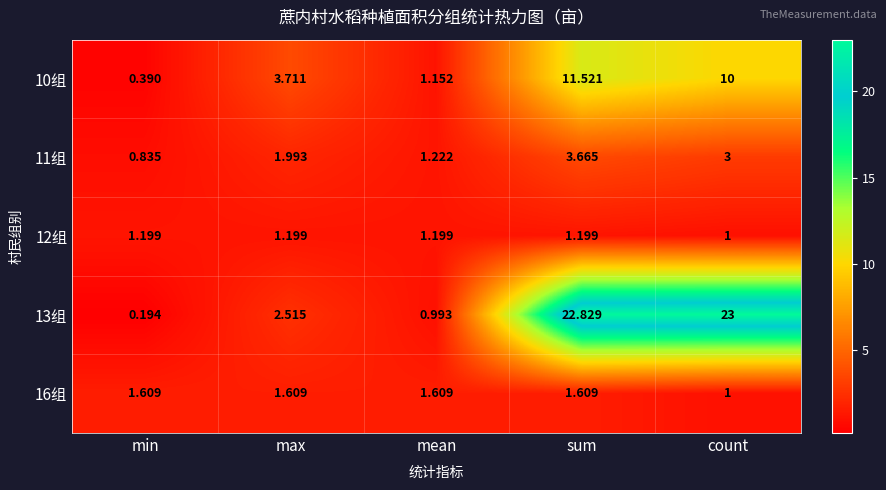

At how many categories does at least one series exceed 8?

2